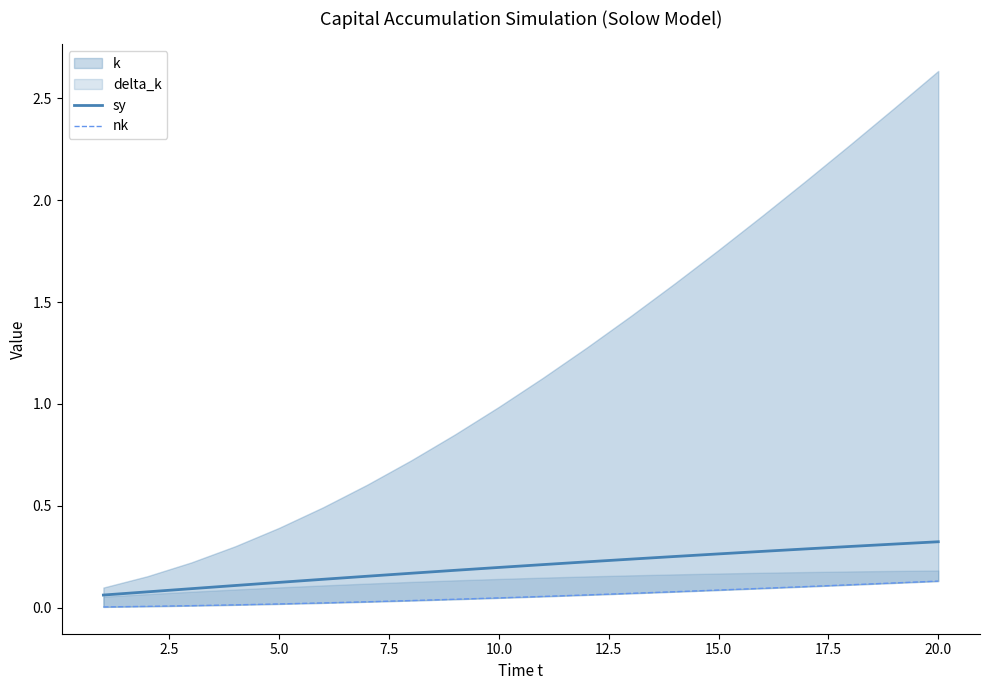

What is the difference between the maximum and minimum values in the nk series?

0.1